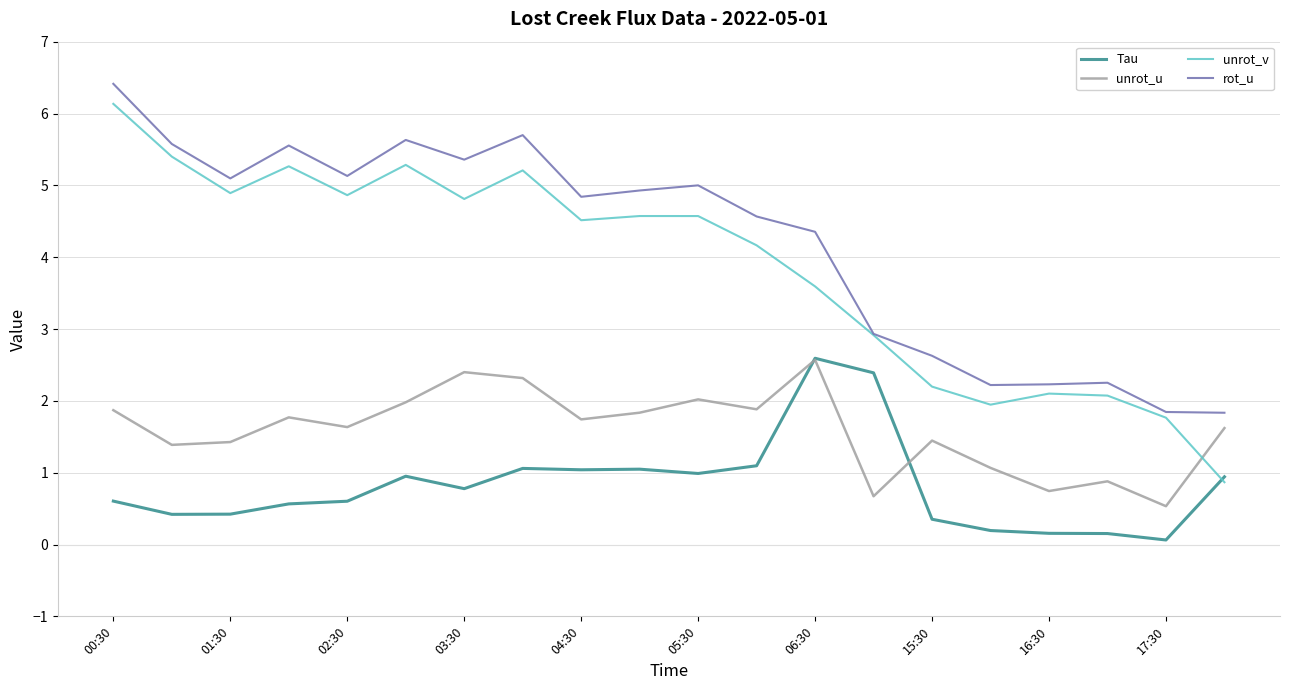

Which series has the largest total across all categories?

rot_u